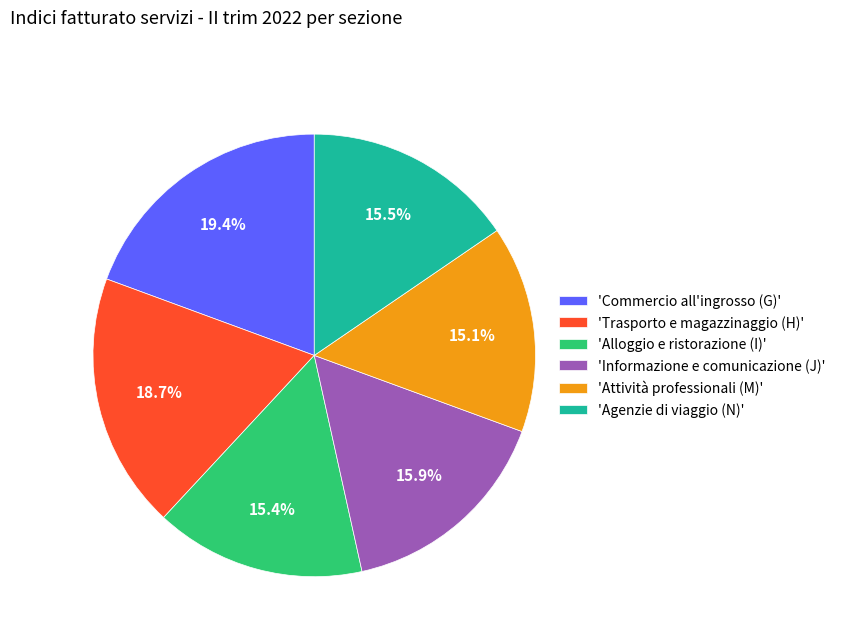

Approximately how many times larger is the value at 'Trasporto e magazzinaggio (H)' compared to 'Commercio all'ingrosso (G)'?

1.0